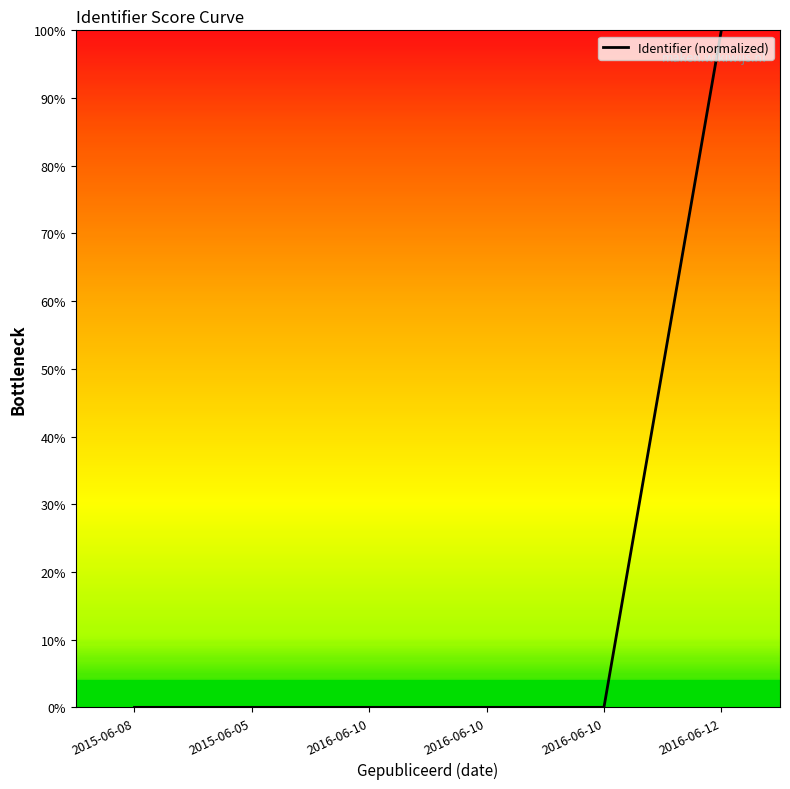

Is it true that the value at 2016-06-10 is 0.0?

False